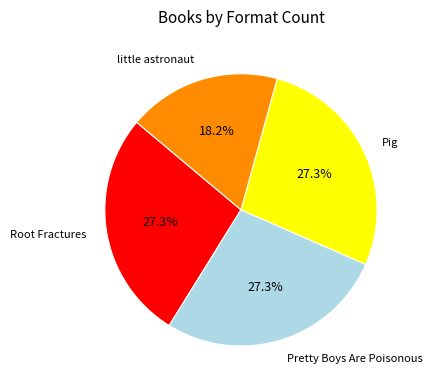

To the nearest percent, what portion does little astronaut represent?

18%